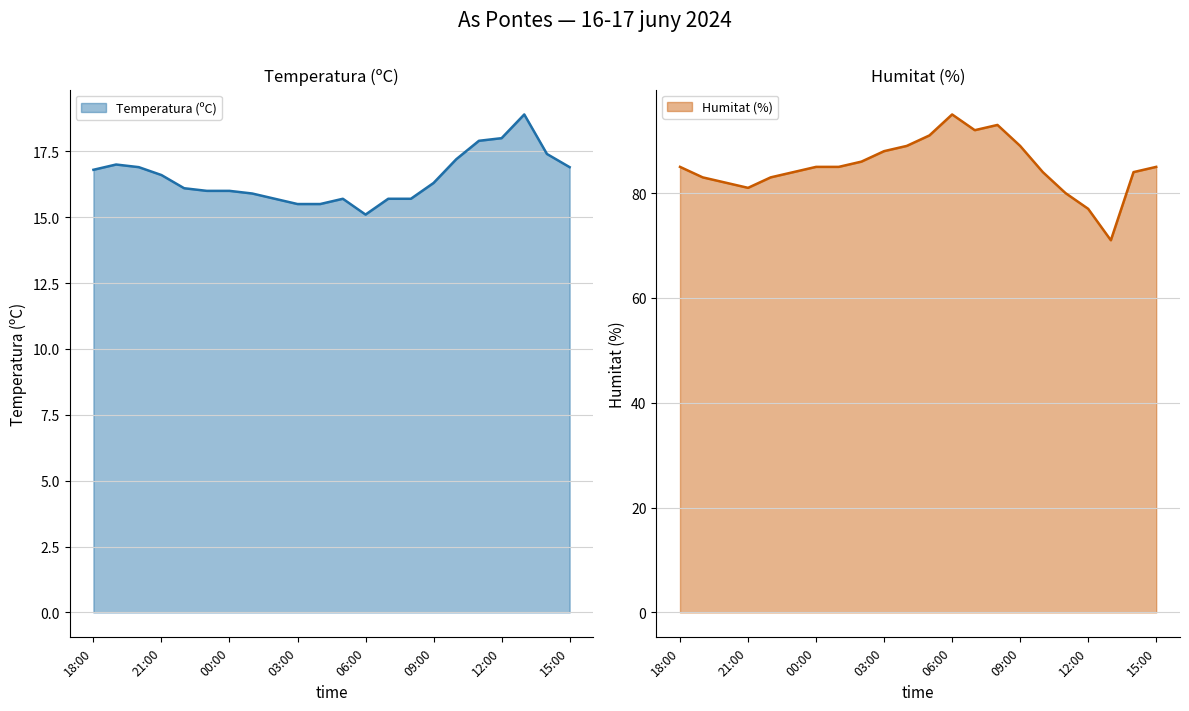

What is the difference between the second highest and second lowest values in the Humitat (%) series?

16